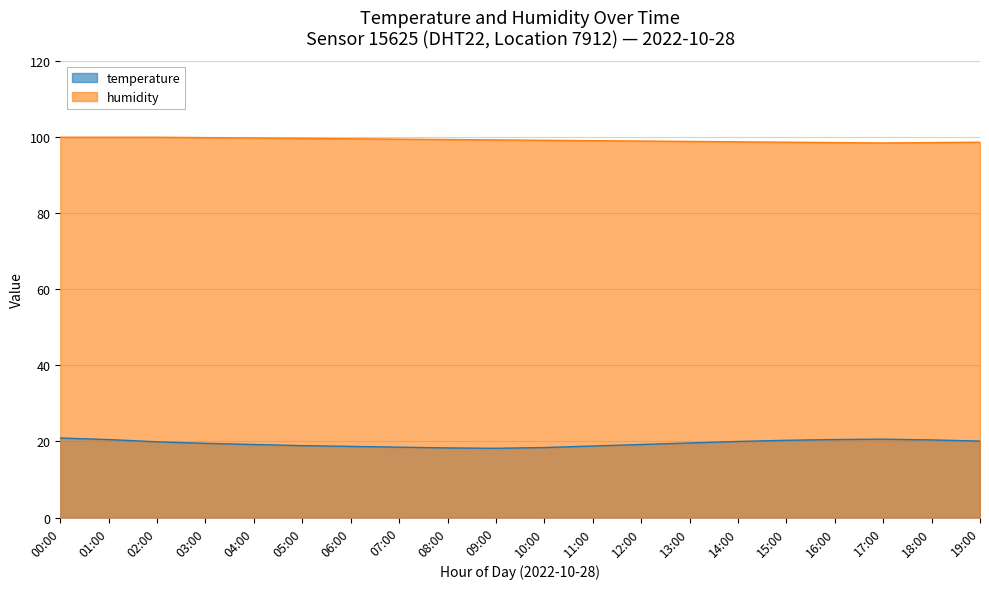

What is the greatest value displayed?

99.9